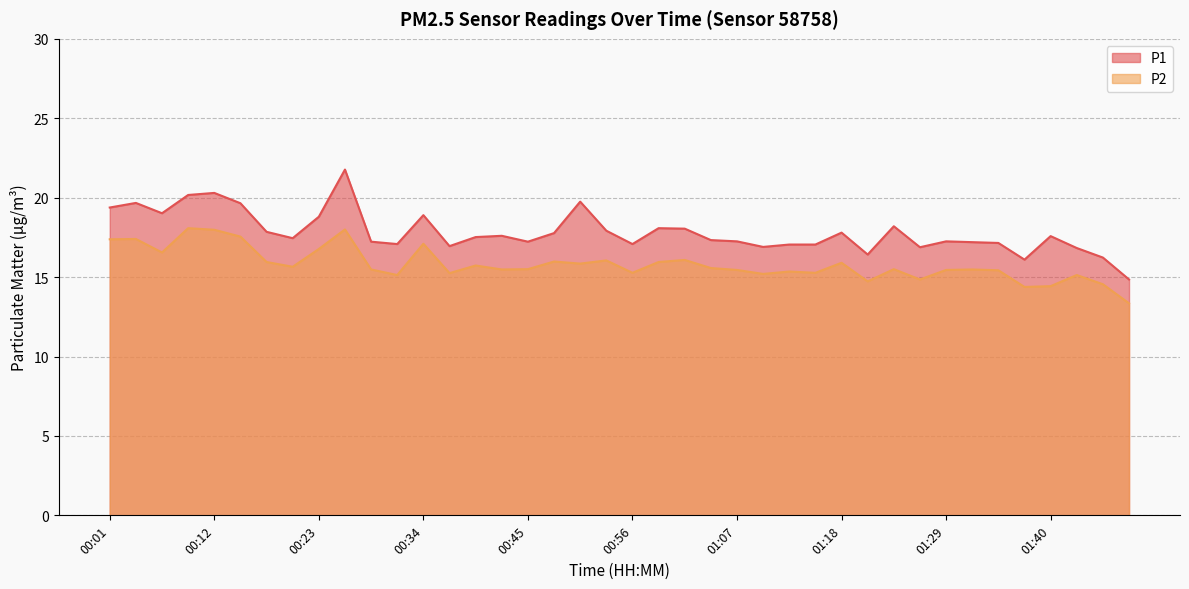

Is it true that P2 equals 5.1 at 00:17?

False